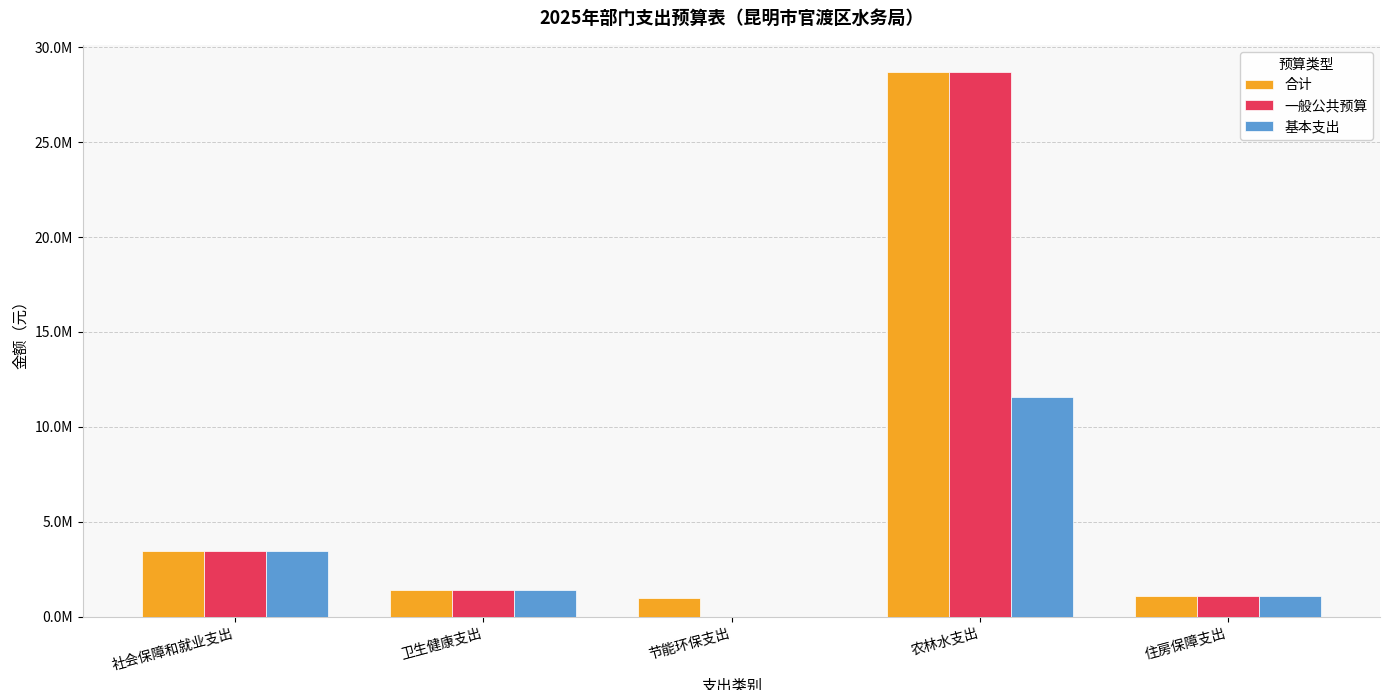

Are the bars grouped side by side (vs. stacked)?

Yes